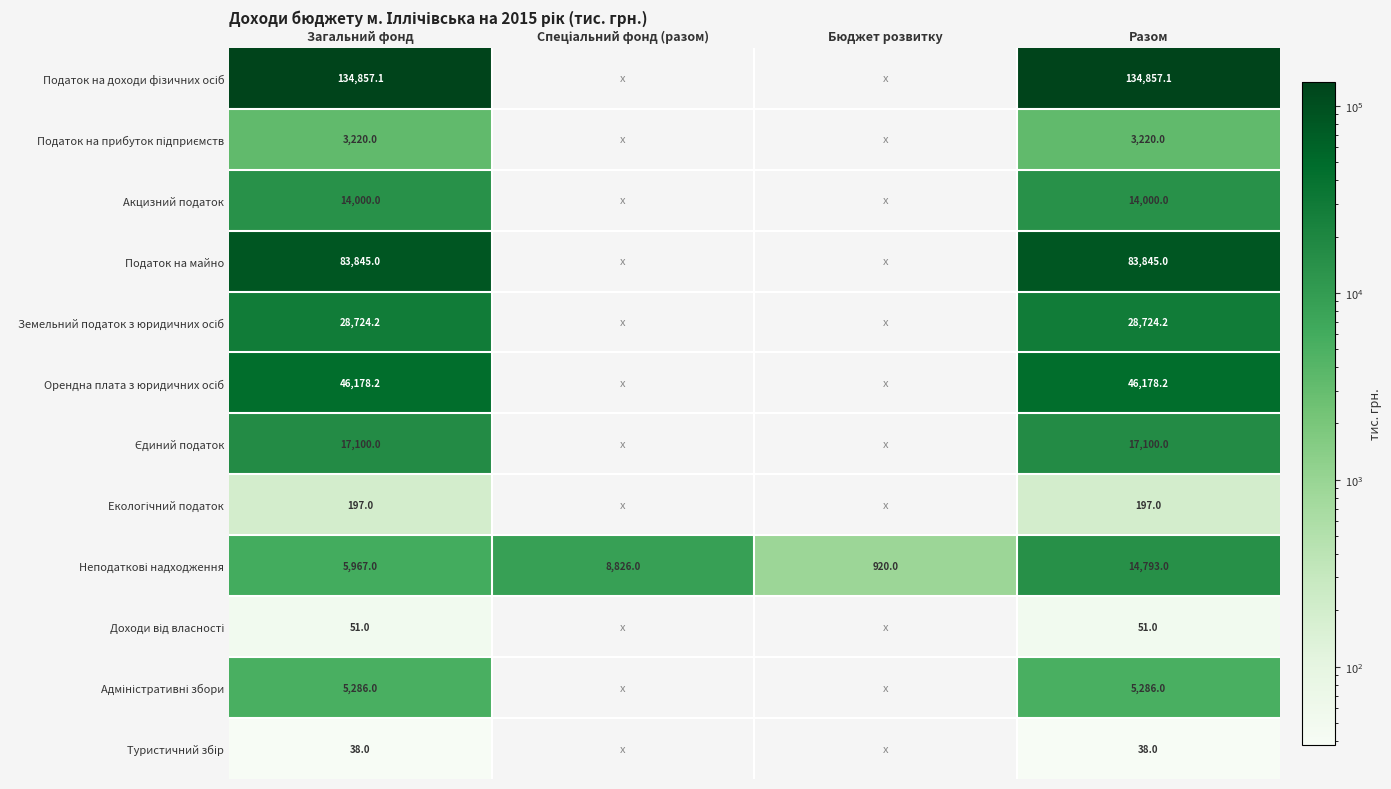

The Податок на майно series shows 83845.0 at Загальний фонд. True or false?

True